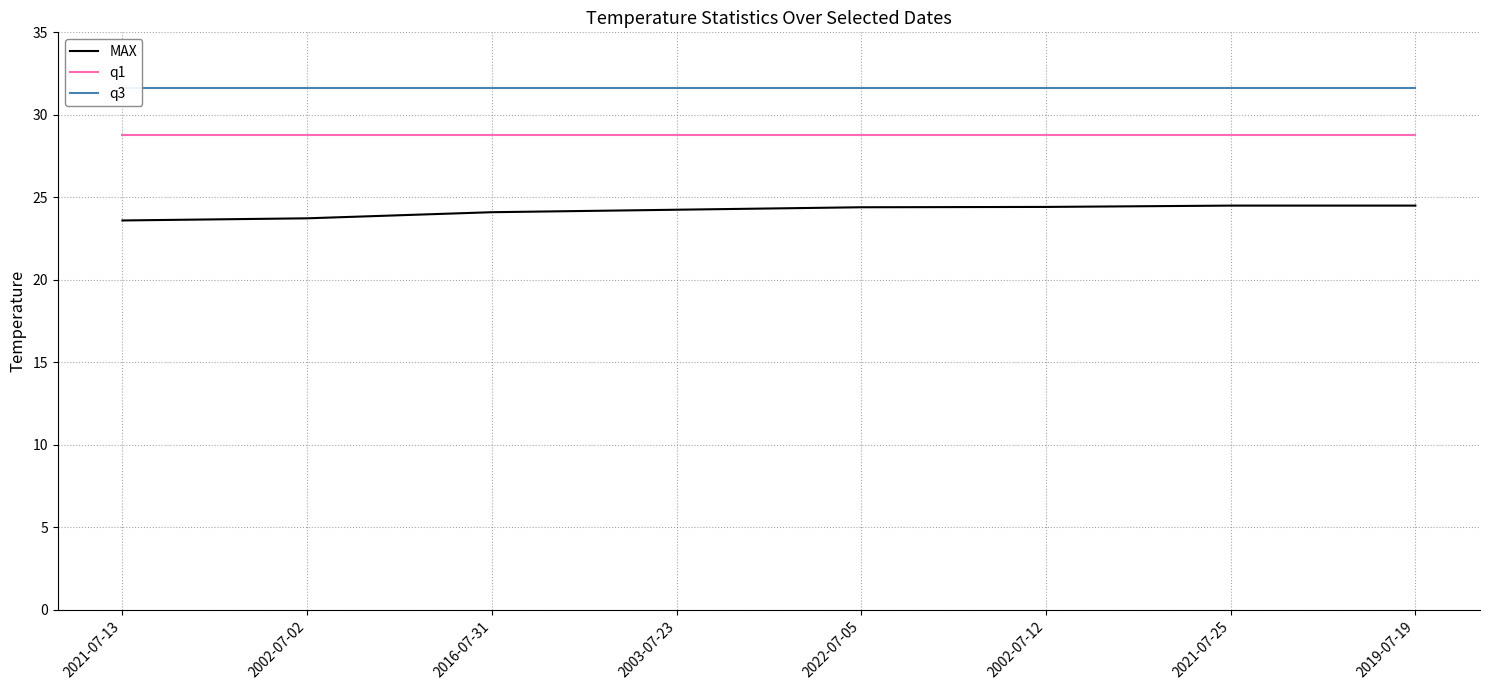

What are all the series names shown in the legend?

MAX, q1, q3